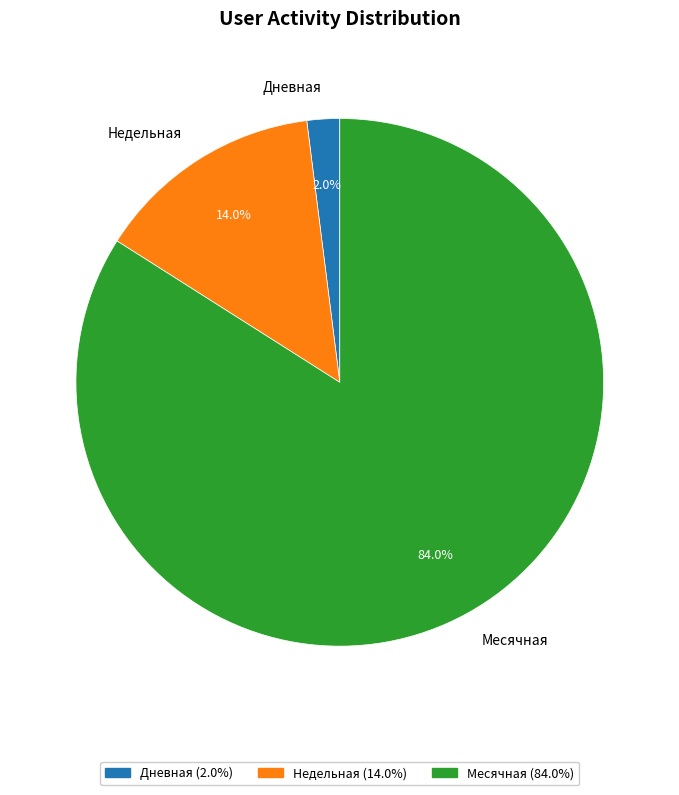

How many slices are in this pie chart?

3